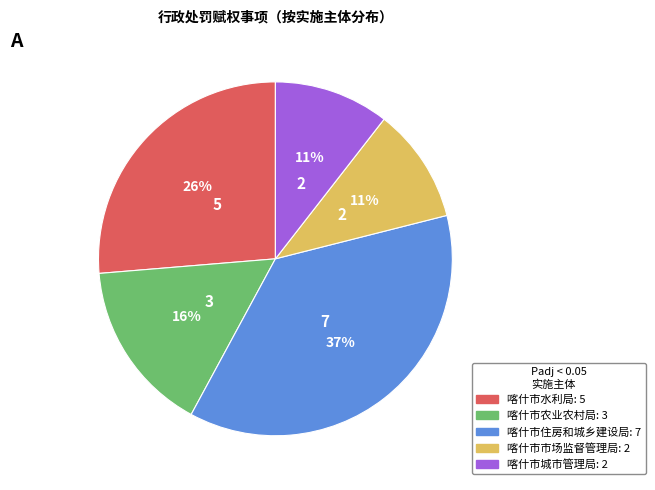

What is the largest slice in the pie chart?

喀什市住房和城乡建设局